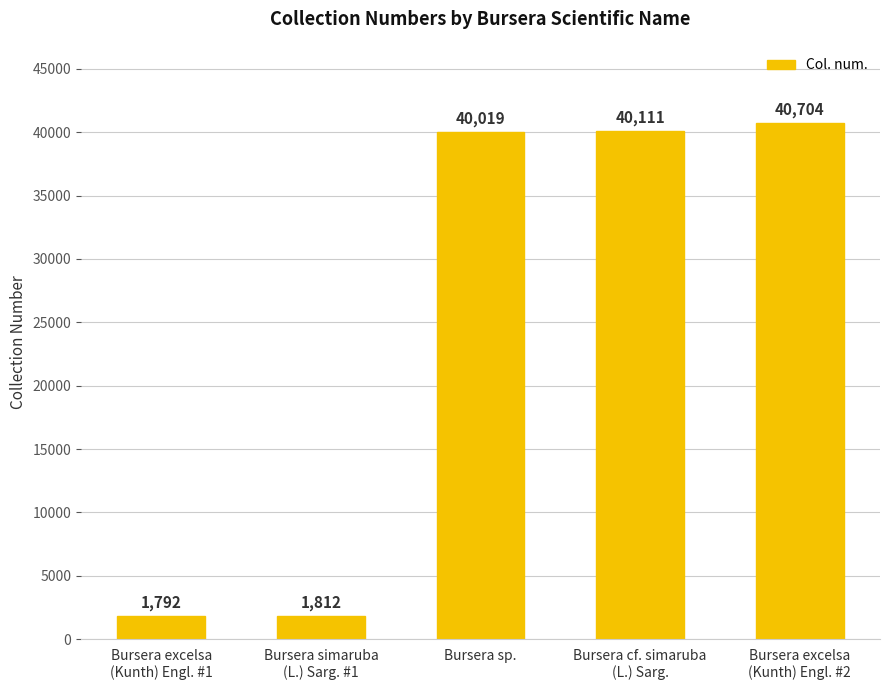

Reading right to left, list all the values displayed in this chart.

40704	40111	40019	1812	1792